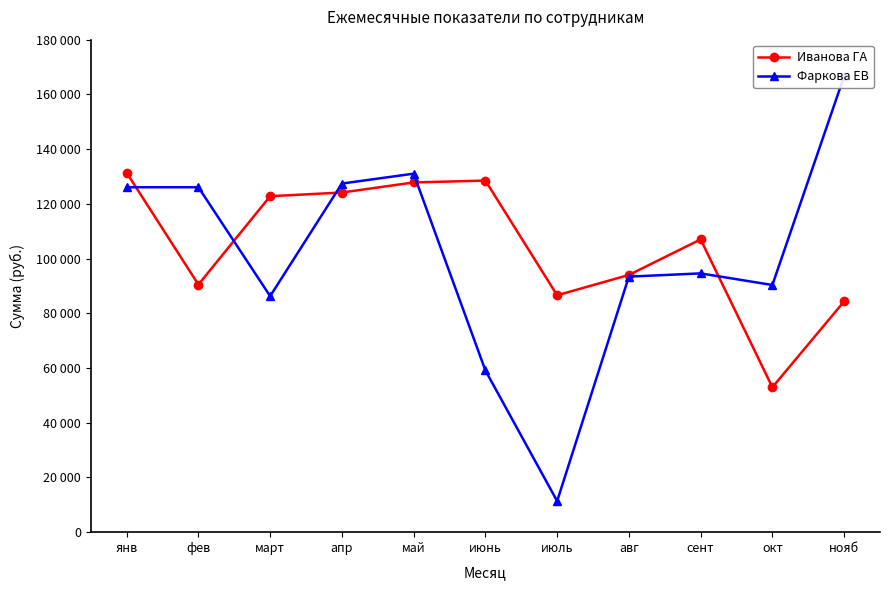

What position from the left is май?

5